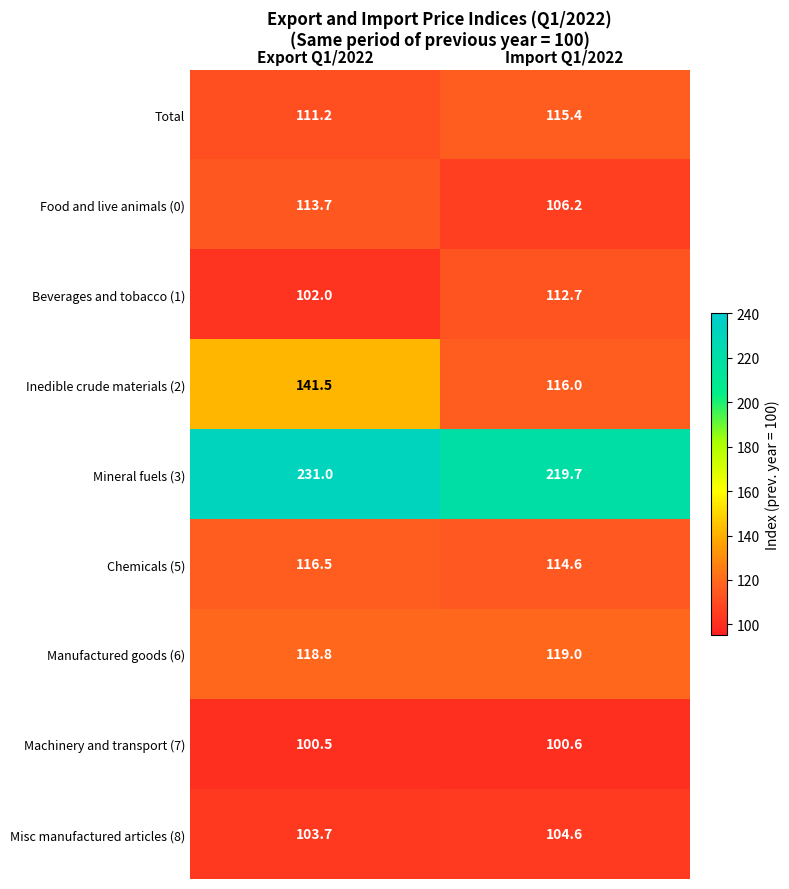

What is the difference between the Mineral fuels (3) values at Import Q1/2022 and Export Q1/2022?

11.3